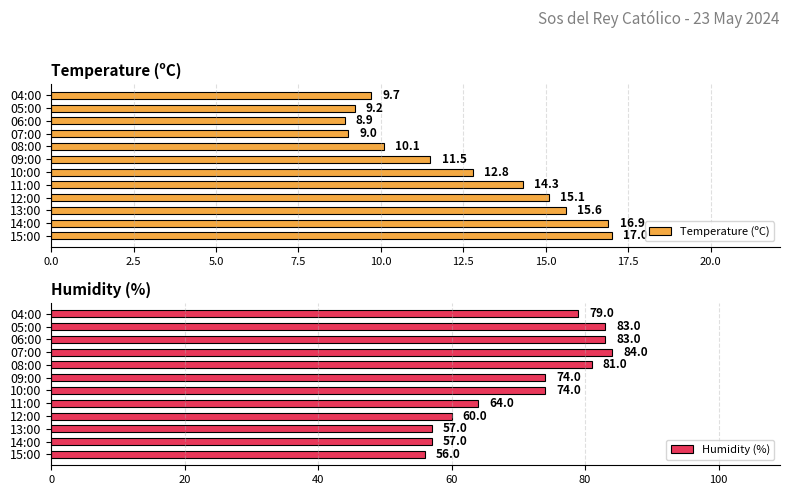

At how many categories does at least one series exceed 51?

12